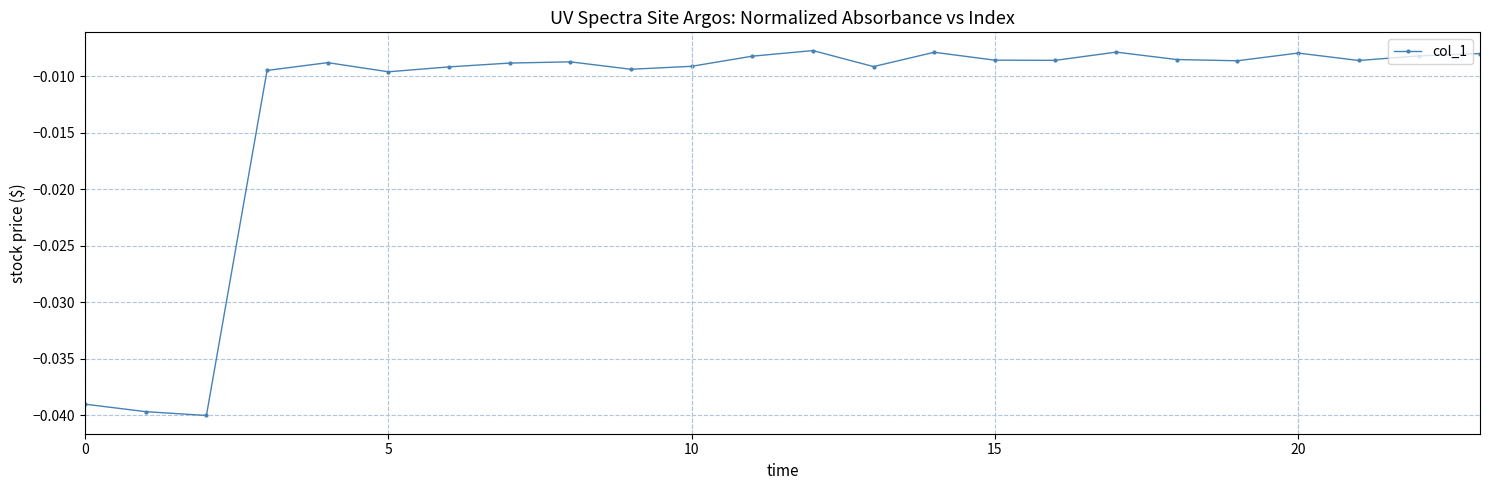

What is the sum of all values?

-0.3